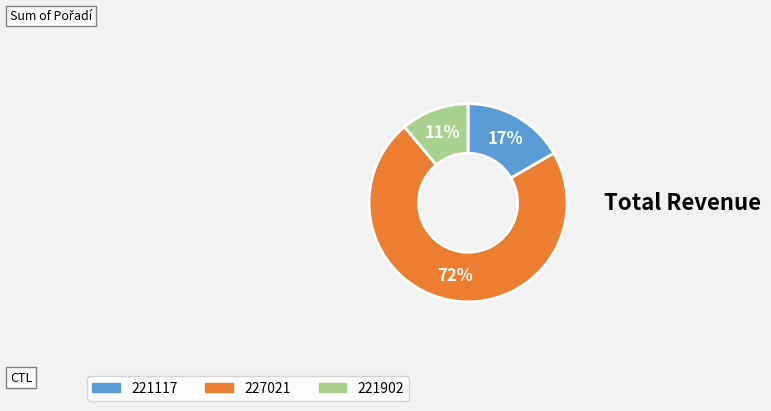

Is 227021 the majority of the pie?

Yes